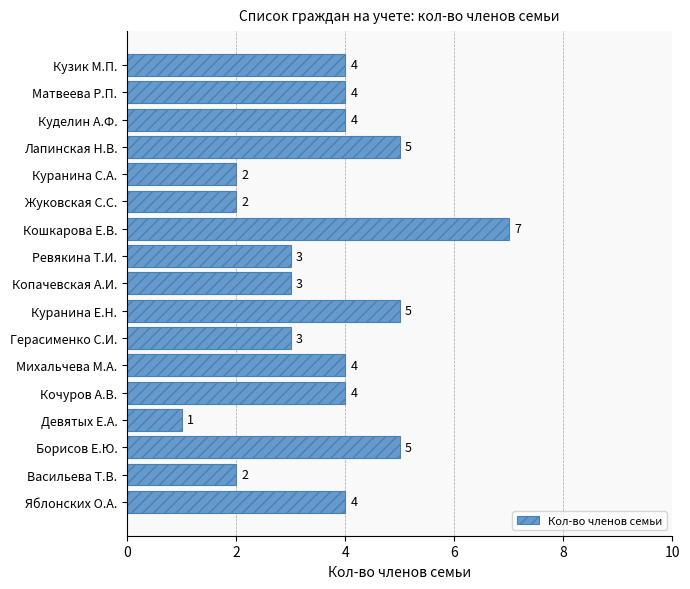

Count the values in the range 3 to 4.

9